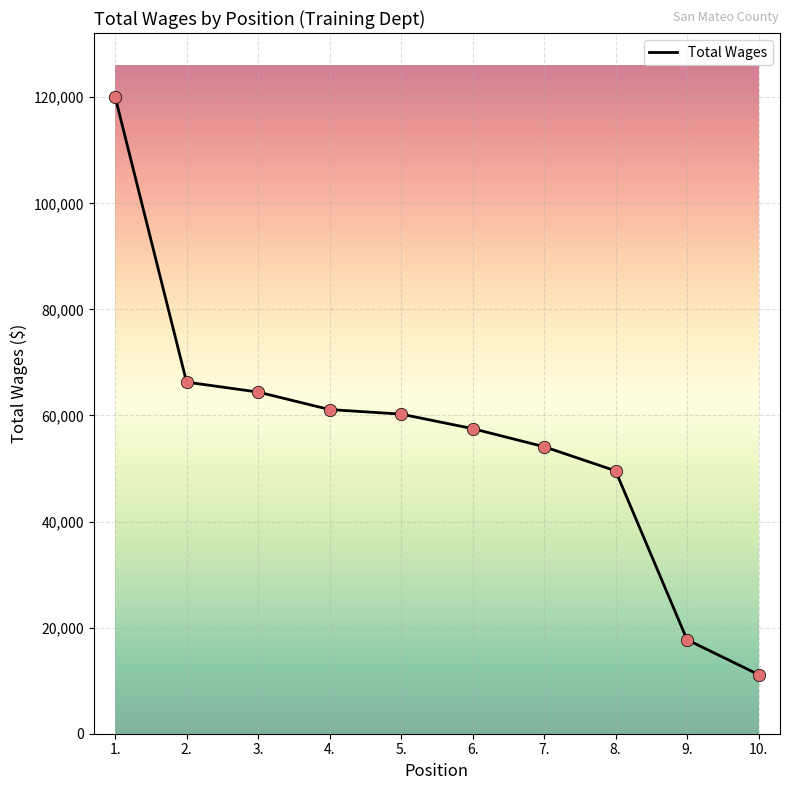

What is the ratio of the value at 6. to the value at 10.?

5.2